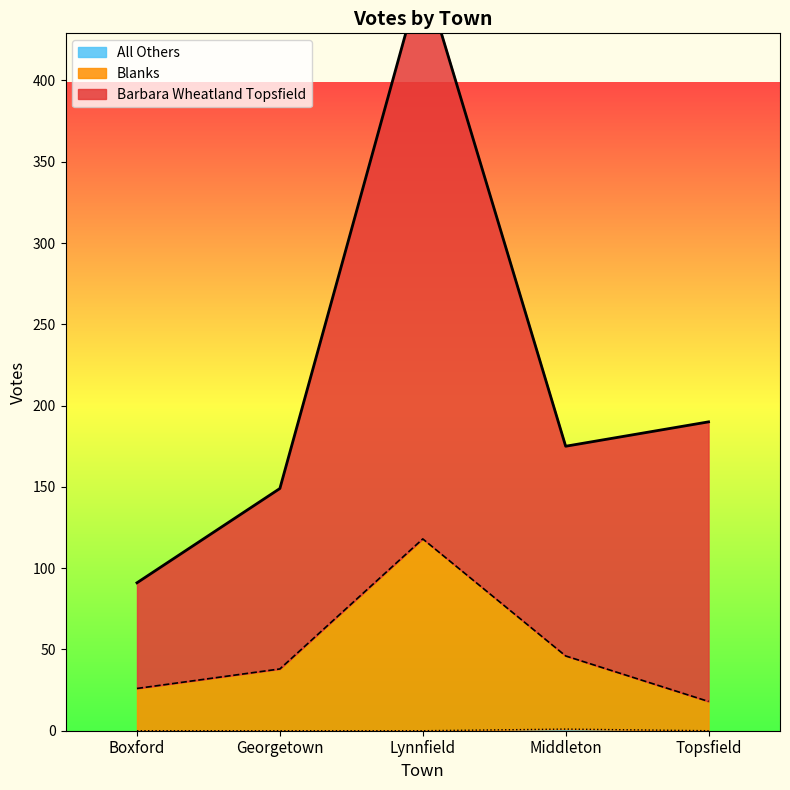

True or false: Barbara Wheatland Topsfield and All Others cross at least once.

False